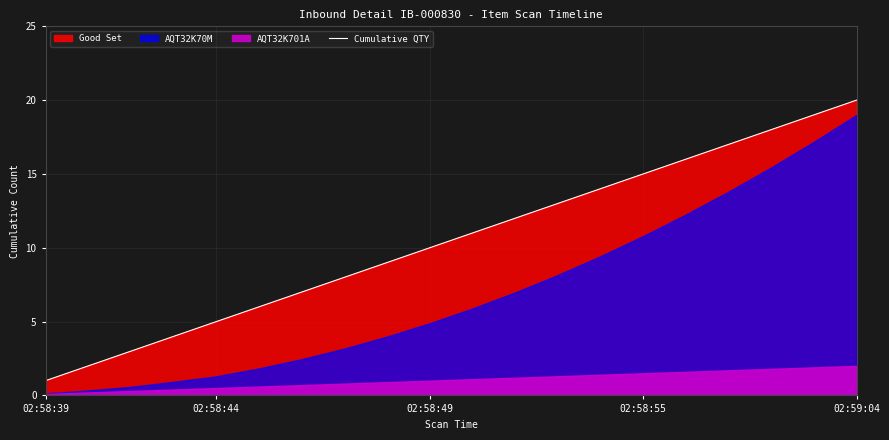

At which label does Cumulative QTY reach its minimum?

02:58:39